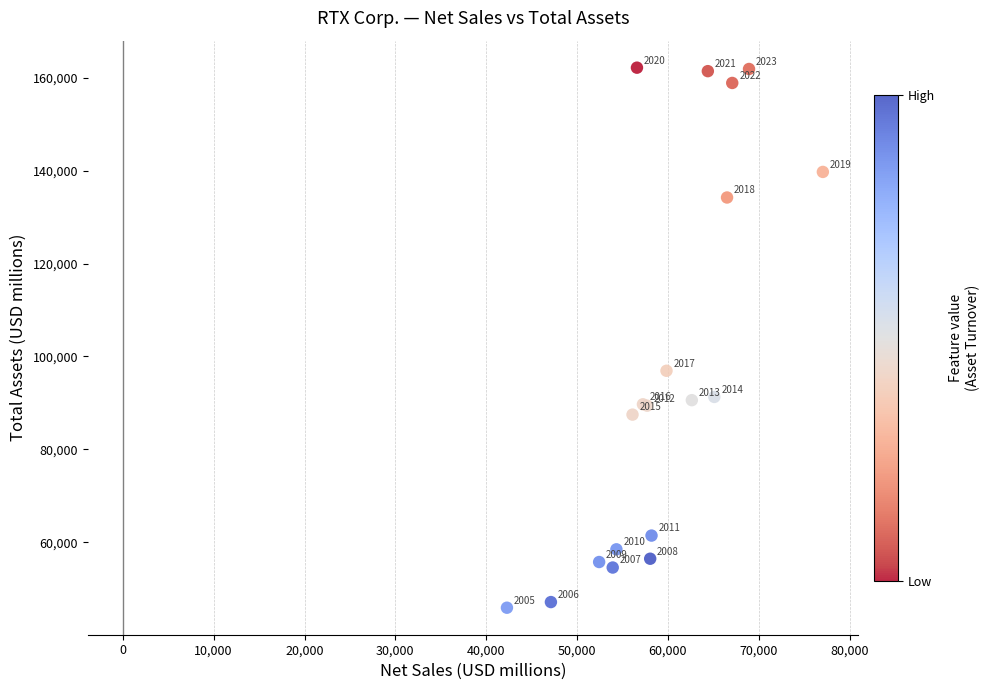

What Y value in the scatter plot is closest to 104039?

96920